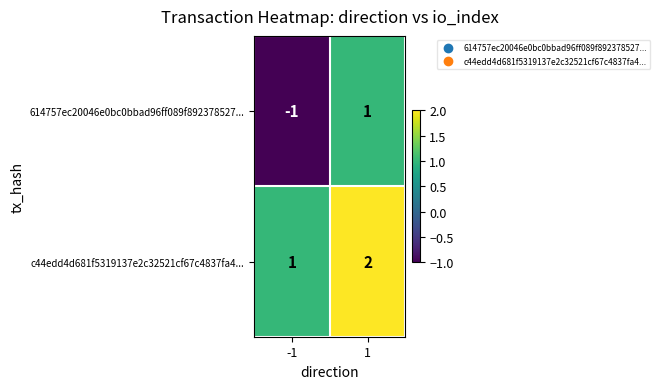

Between -1 and 1, which series saw the biggest shift?

614757ec20046e0bc0bbad96ff089f892378527...